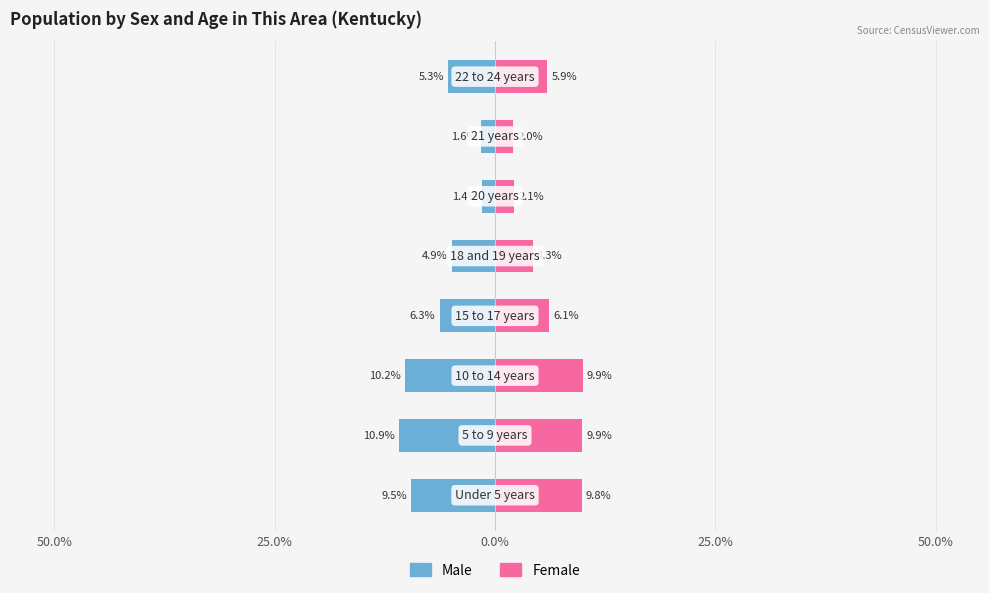

Between 5 and 25.0%, which is larger?

5